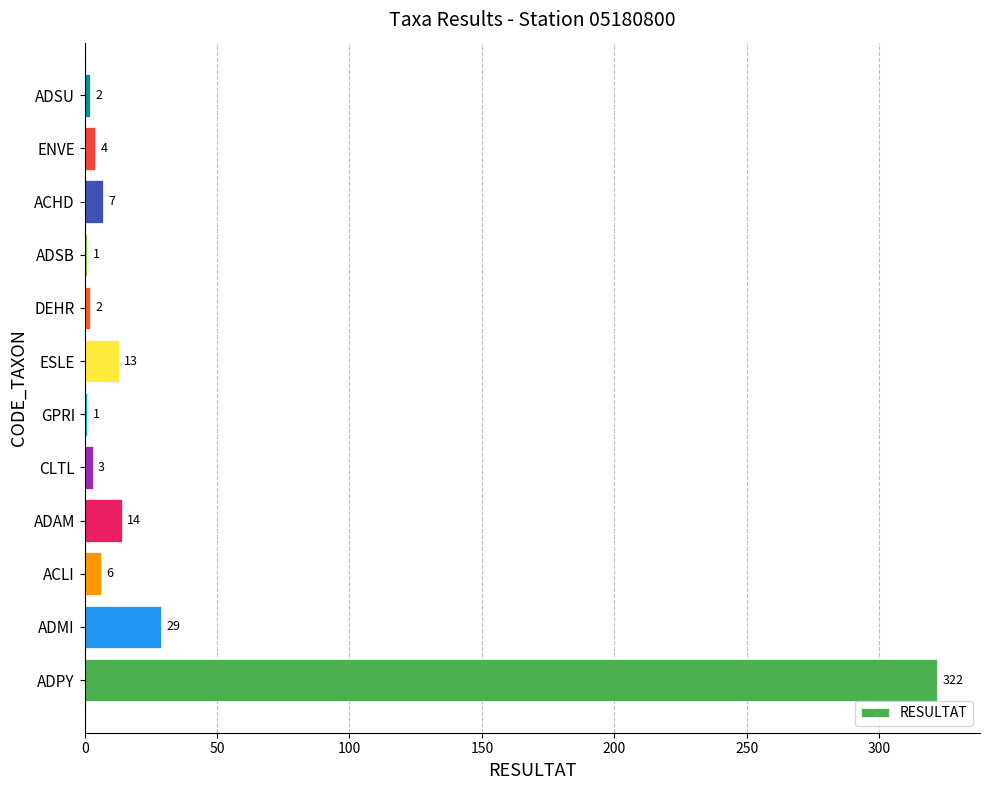

What is the maximum value shown in the chart?

322